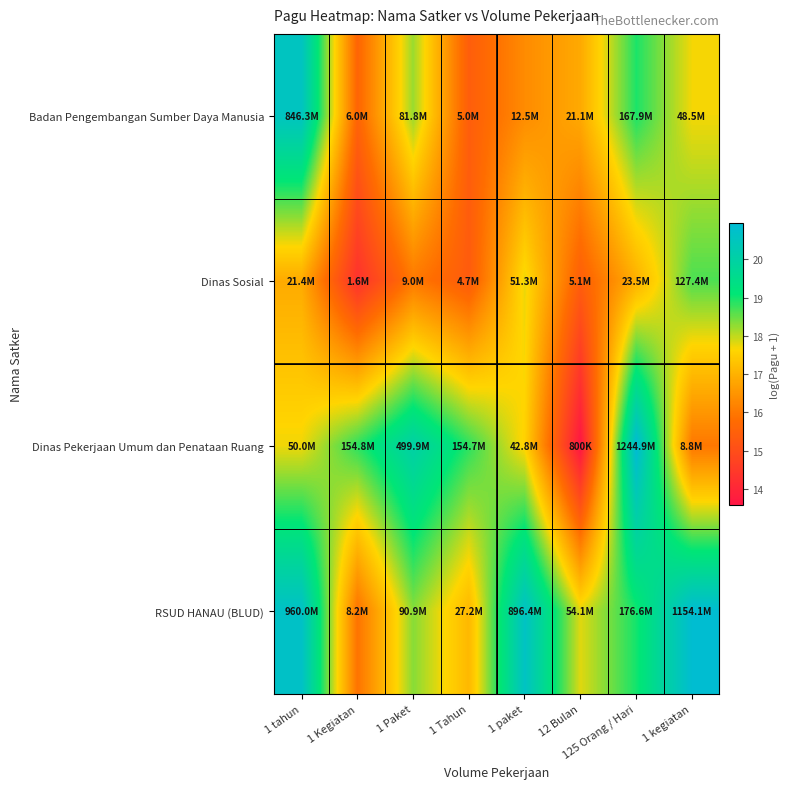

How many data points does each series have?

8